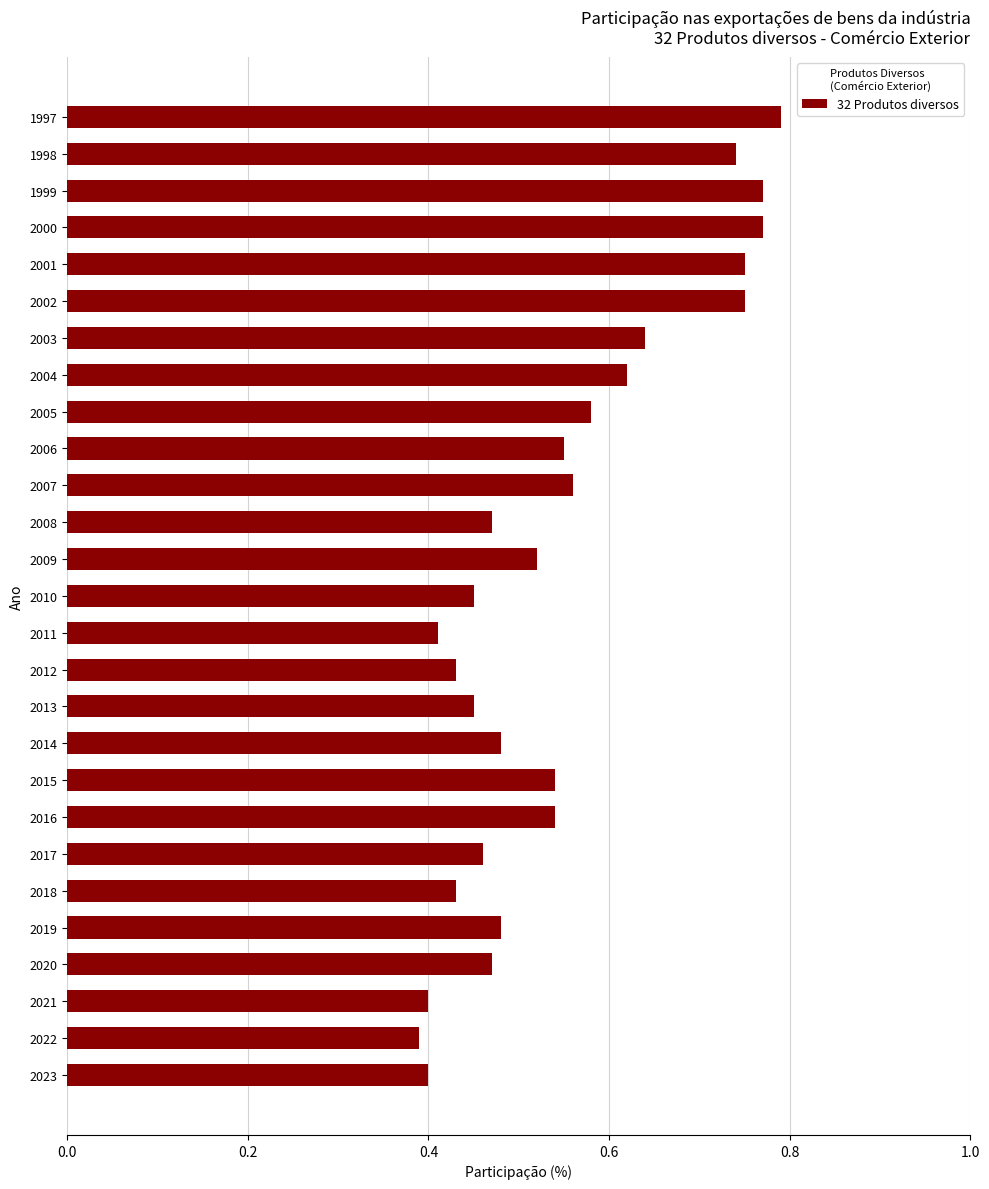

The chart shows a value of 0.1 at 2006. True or false?

False